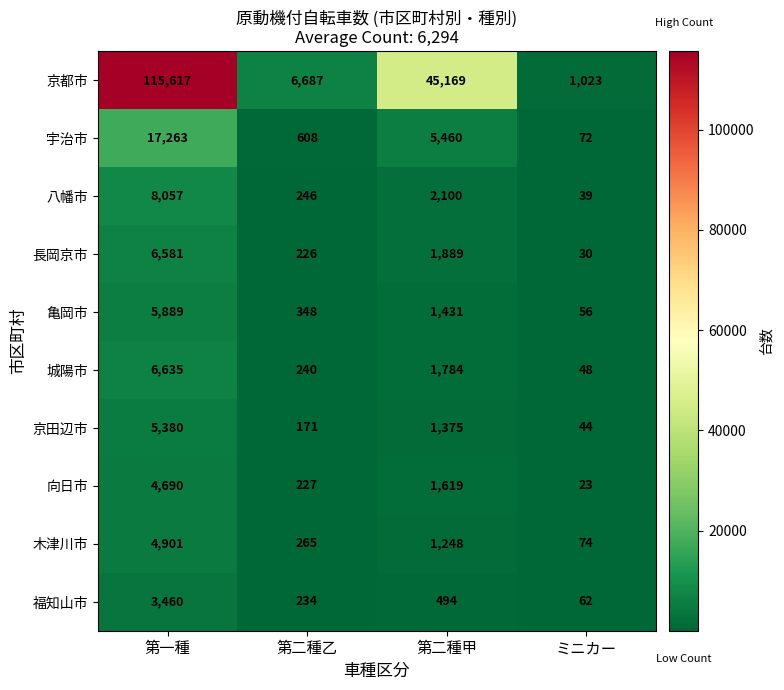

What is the maximum value shown in the chart?

115617